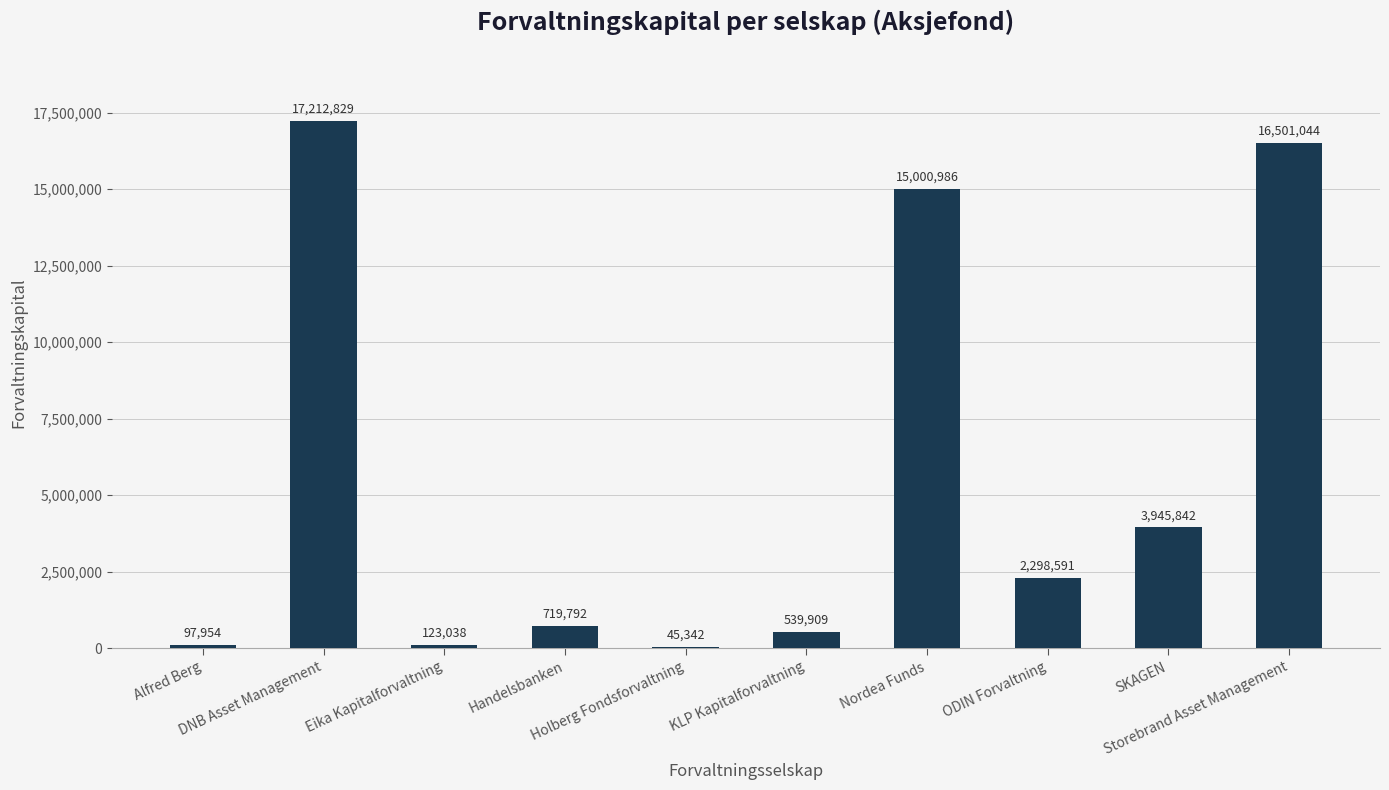

At which label is the value closest to 8629085?

SKAGEN